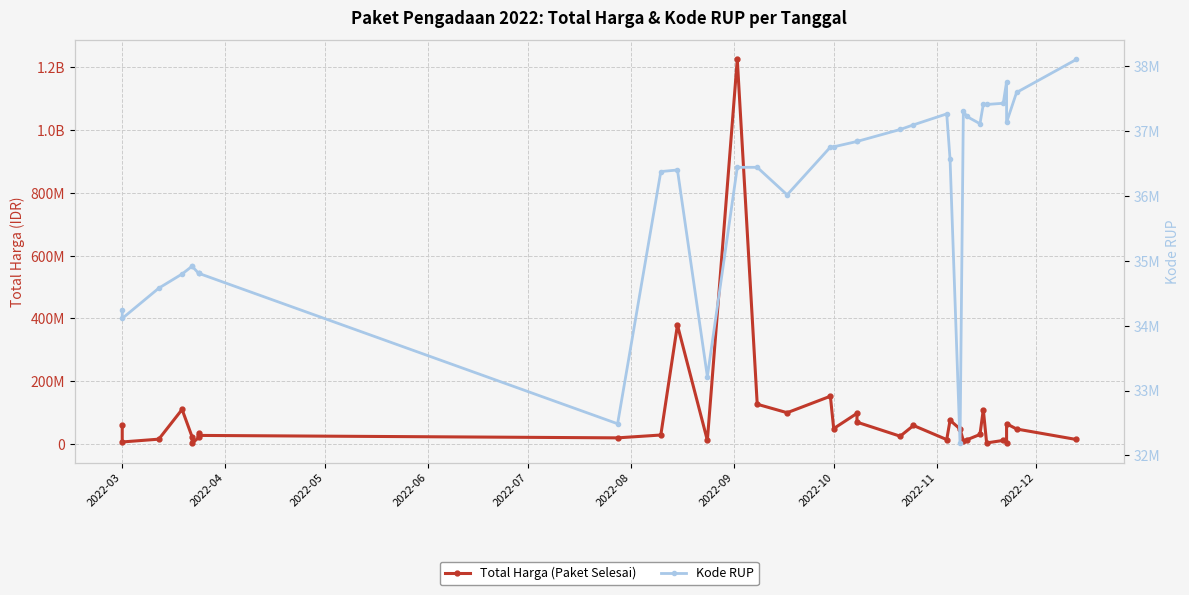

What is the average value of the Kode RUP series?

36030810